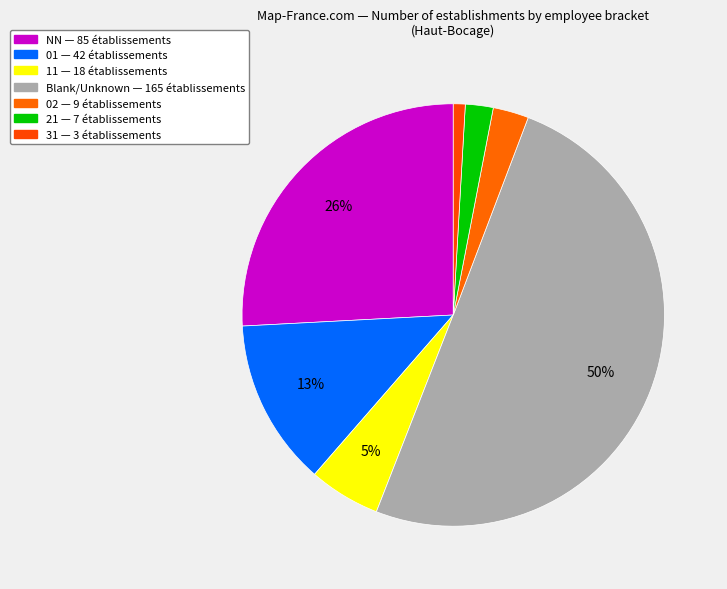

How many slices are in this pie chart?

7